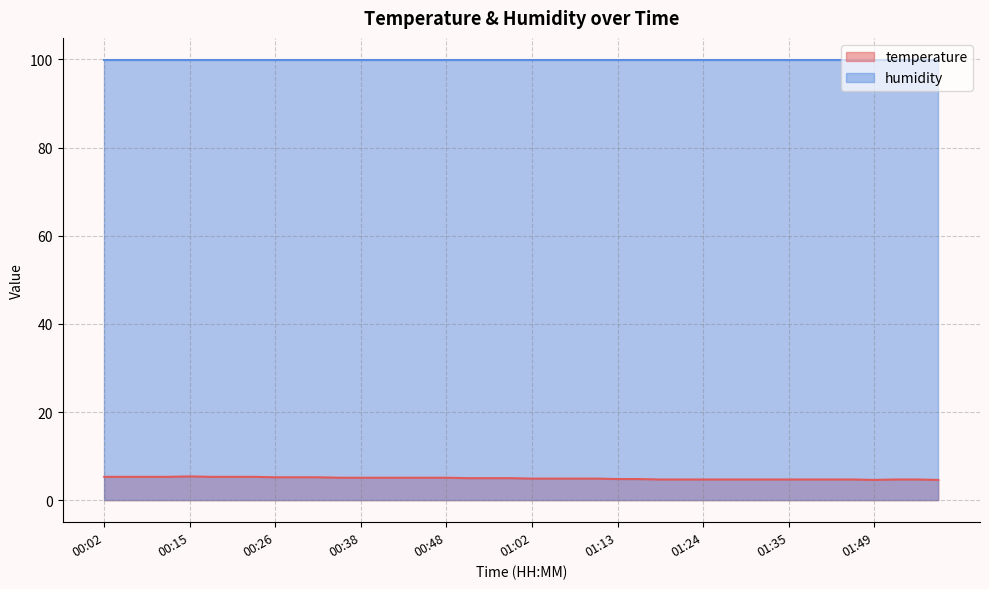

Reading left to right, extract all data points from this chart.

00:02=5.3	00:08=5.3	00:10=5.3	00:13=5.3	00:15=5.4	00:18=5.3	00:20=5.3	00:23=5.3	00:26=5.2	00:29=5.2	00:32=5.2	00:35=5.1	00:38=5.1	00:41=5.1	00:43=5.1	00:46=5.1	00:48=5.1	00:51=5.0	00:54=5.0	00:56=5.0	01:02=4.9	01:05=4.9	01:08=4.9	01:10=4.9	01:13=4.8	01:16=4.8	01:18=4.7	01:21=4.7	01:24=4.7	01:26=4.7	01:29=4.7	01:32=4.7	01:35=4.7	01:38=4.7	01:41=4.7	01:47=4.7	01:49=4.6	01:52=4.7	01:55=4.7	01:57=4.6